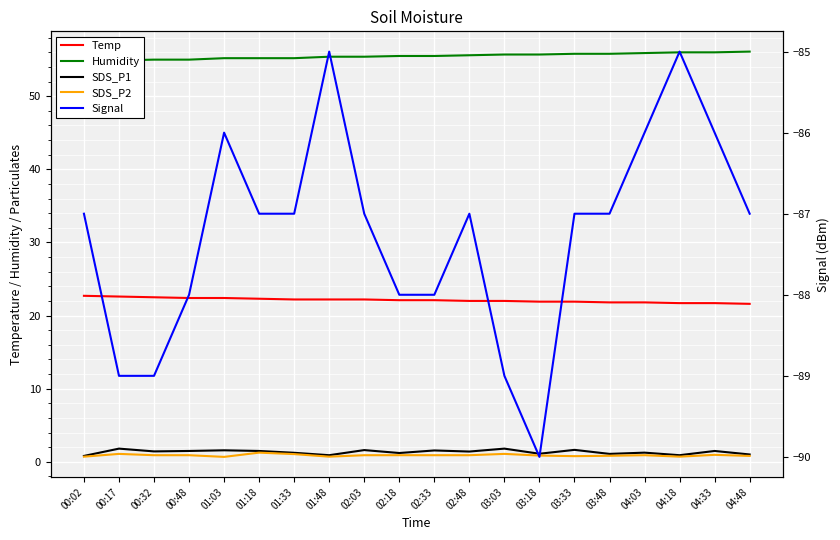

Which series has the largest total across all categories?

Humidity